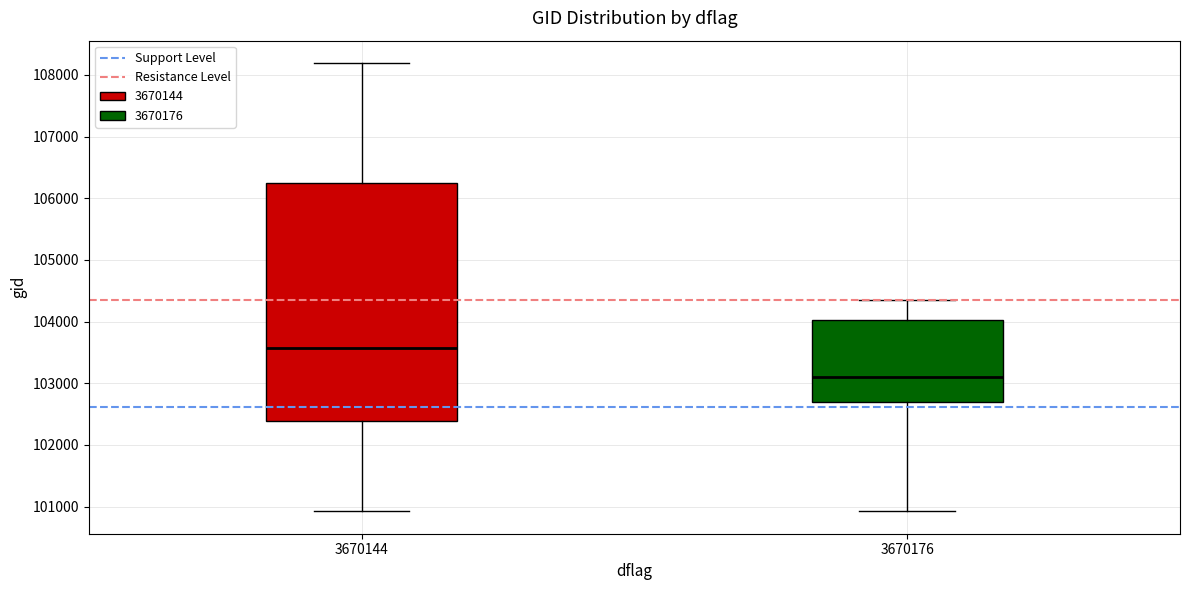

Comparing the boxes themselves (not the whiskers), which one is the tallest?

3670144